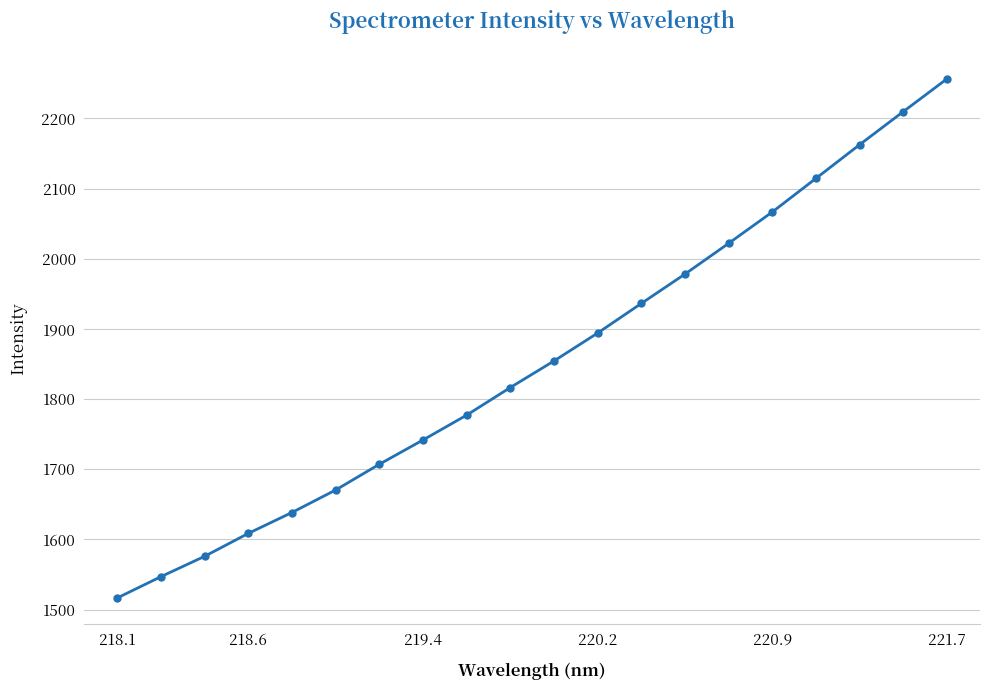

Count the number of values greater than 1854.

10